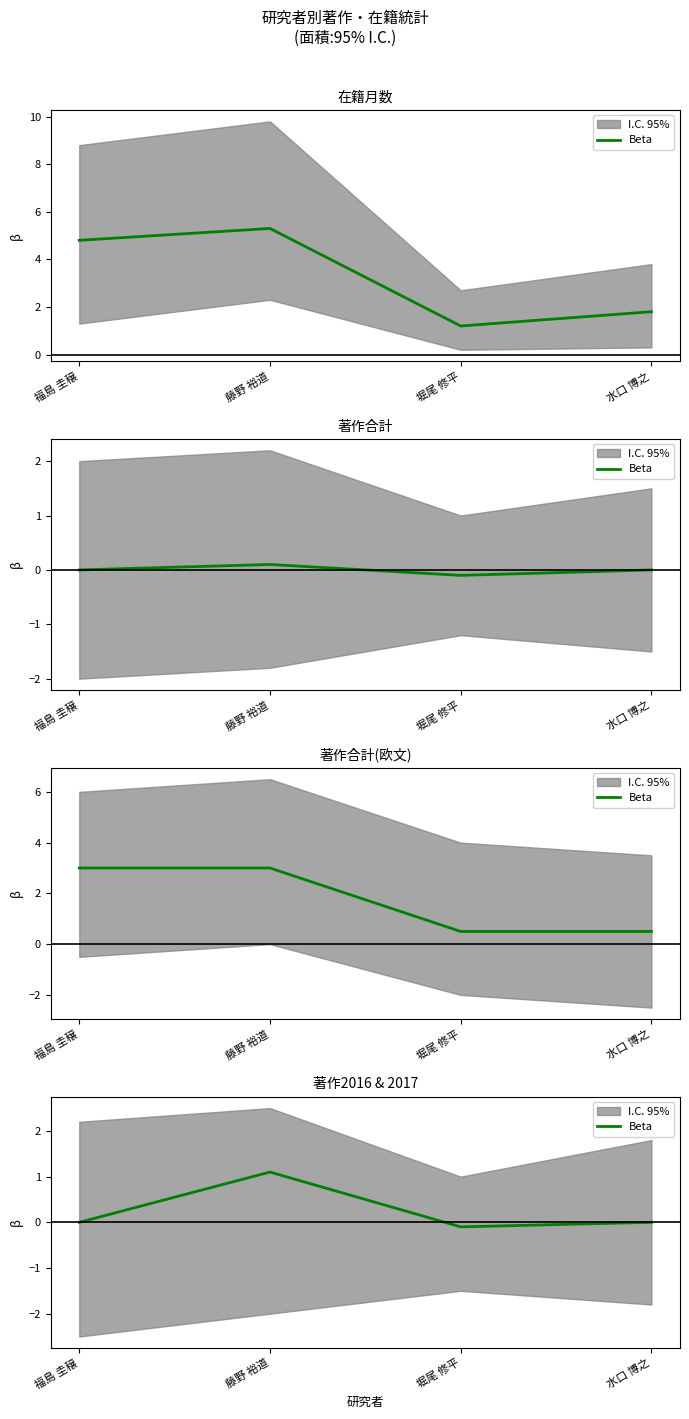

Reading left to right, transcribe all the data shown in this chart.

福島 圭穣=0.0	藤野 裕道=1.1	堀尾 修平=-0.1	水口 博之=0.0